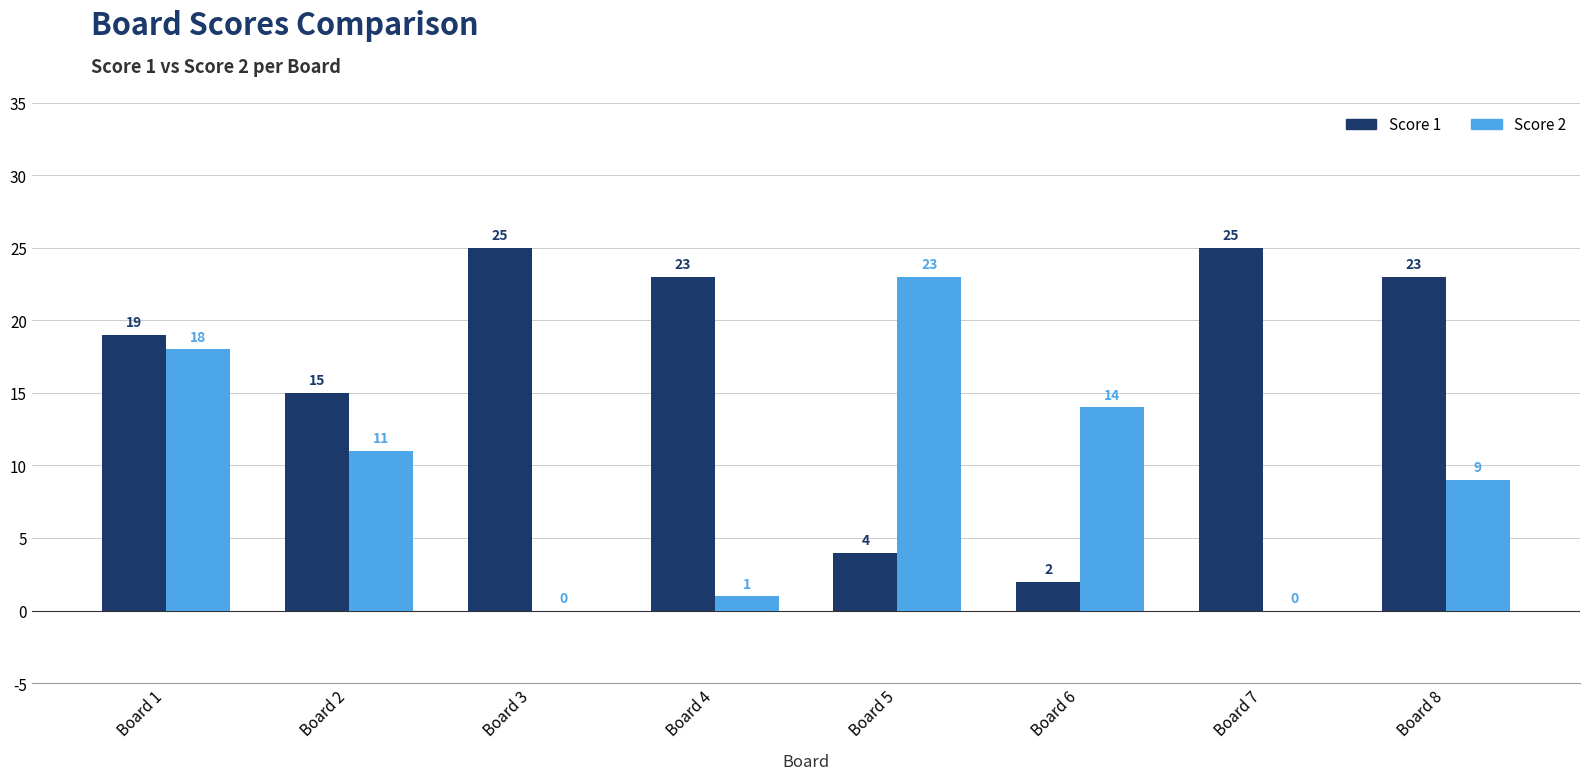

How many categories are shown in the chart?

8